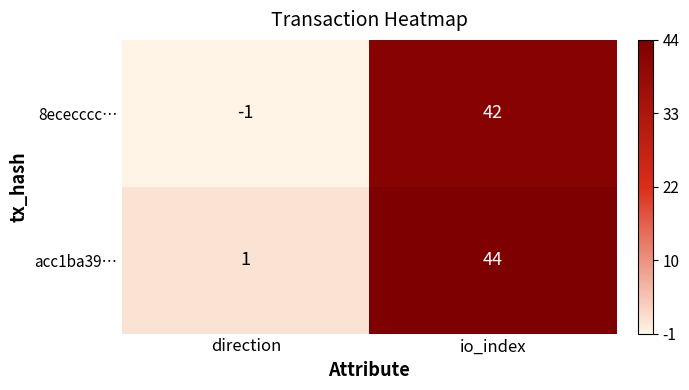

At direction, list the series in order from largest to smallest.

acc1ba39…, 8ececccc…